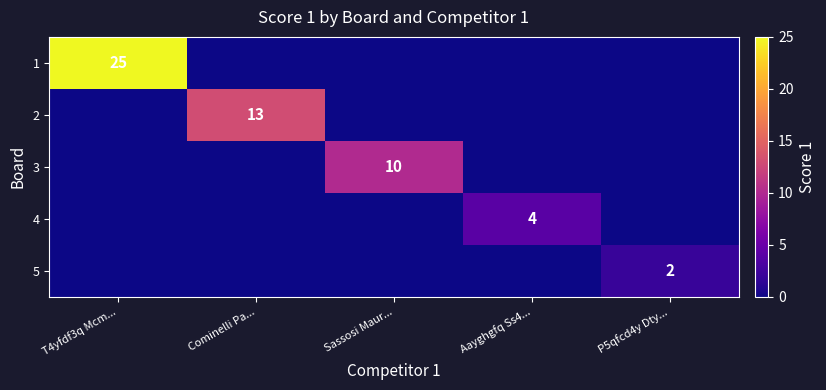

At which category is the sum across all series the highest?

T4yfdf3q Mcm...